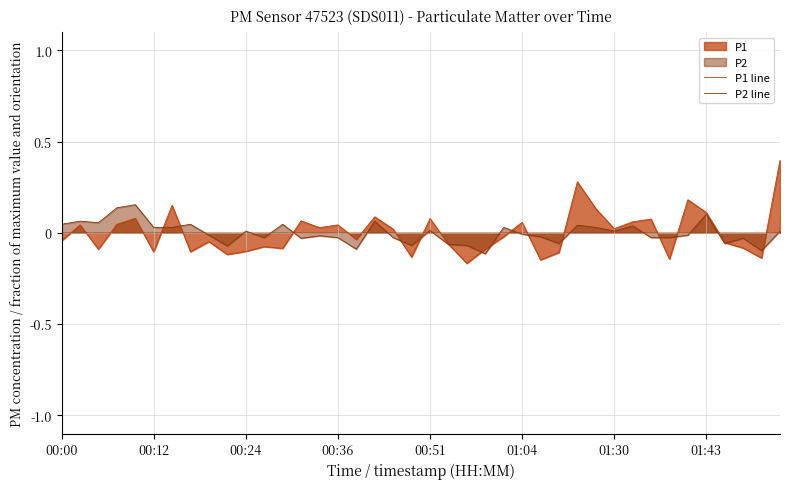

Reading left to right, what are all the values shown in this chart?

P1 line: -0.0	0.0	-0.1	0.0	0.1	-0.1	0.2	-0.1	-0.0	-0.1	-0.1	-0.1	-0.1	0.1	0.0	0.0	-0.0	0.1	0.0	-0.1	0.1	-0.1	-0.2	-0.1	-0.0	0.1	-0.1	-0.1	0.3	0.1	0.0	0.1	0.1	-0.1	0.2	0.1	-0.1	-0.1	-0.1	0.4
P2 line: 0.0	0.1	0.1	0.1	0.2	0.0	0.0	0.0	-0.0	-0.1	0.0	-0.0	0.0	-0.0	-0.0	-0.0	-0.1	0.1	-0.0	-0.1	0.0	-0.1	-0.1	-0.1	0.0	-0.0	-0.0	-0.1	0.0	0.0	0.0	0.0	-0.0	-0.0	-0.0	0.1	-0.1	-0.0	-0.1	0.0